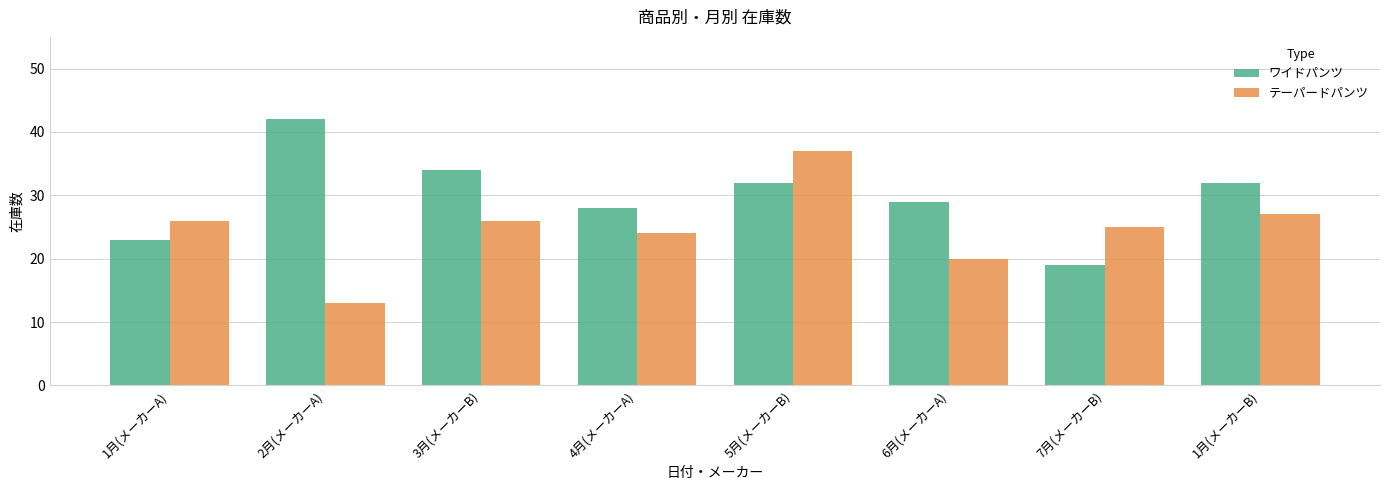

What is the difference between the ワイドパンツ values at 1月(メーカーA) and 5月(メーカーB)?

9